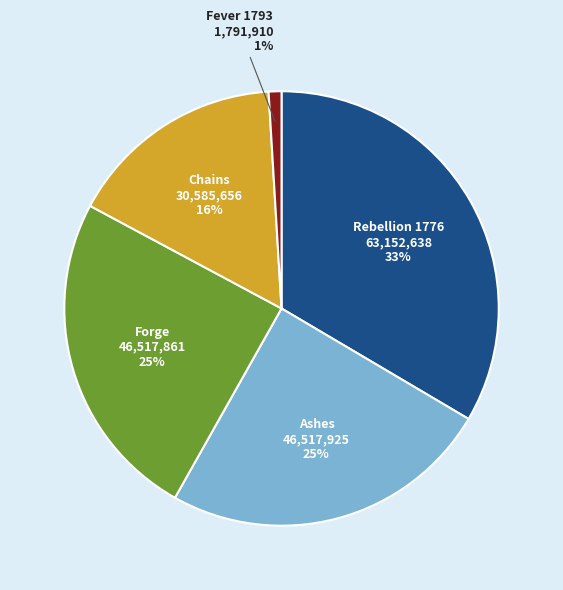

Is the sum of Ashes and Fever 1793 greater than half?

No